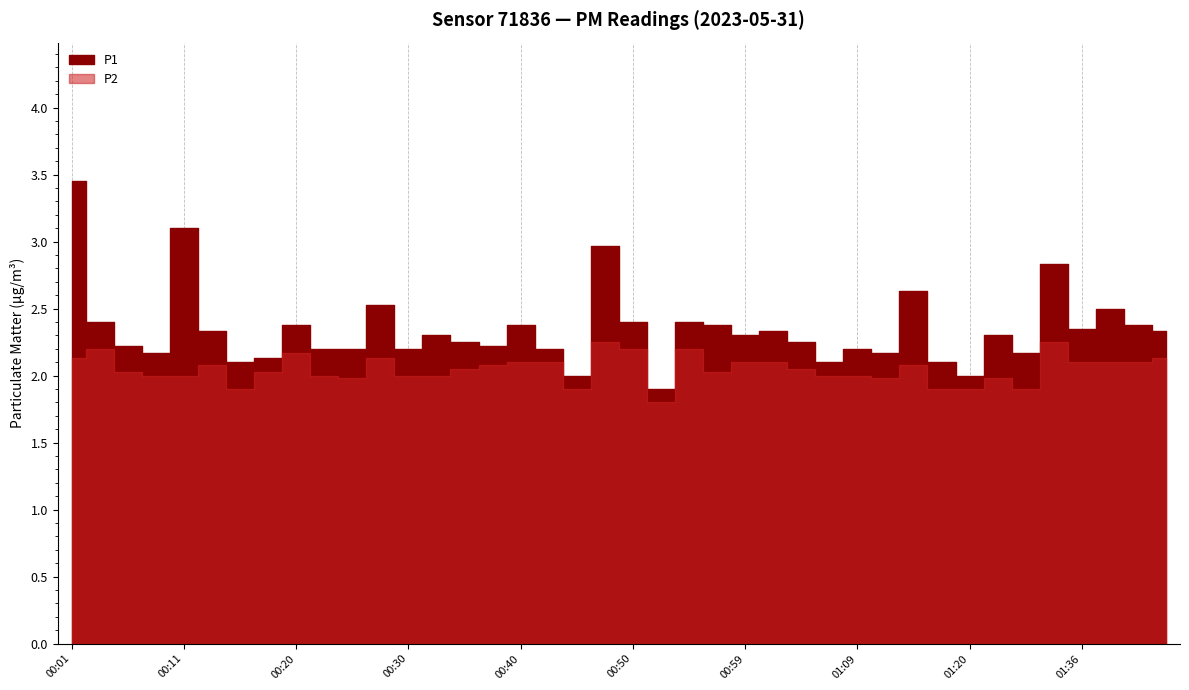

In P2, how many points are higher than both neighbors (excluding endpoints)?

9